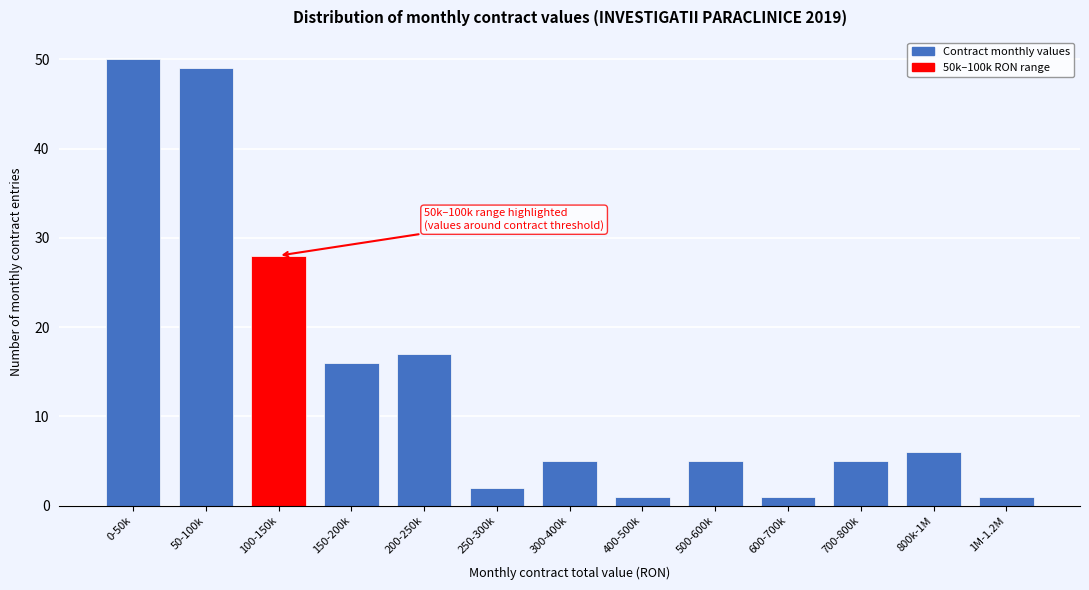

Reading left to right, transcribe all the data shown in this chart.

0-50k=50	50-100k=49	100-150k=28	150-200k=16	200-250k=17	250-300k=2	300-400k=5	400-500k=1	500-600k=5	600-700k=1	700-800k=5	800k-1M=6	1M-1.2M=1